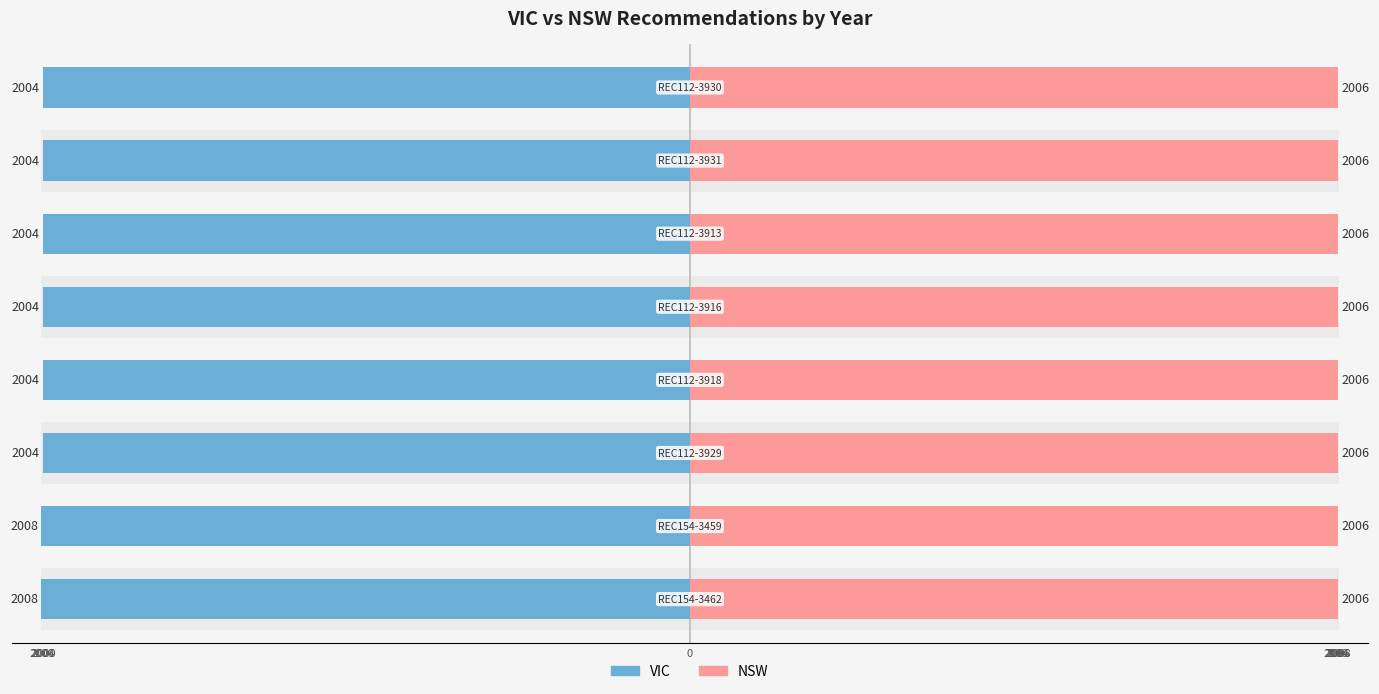

The value of VIC at 2006 is -2008.0. True or false?

True